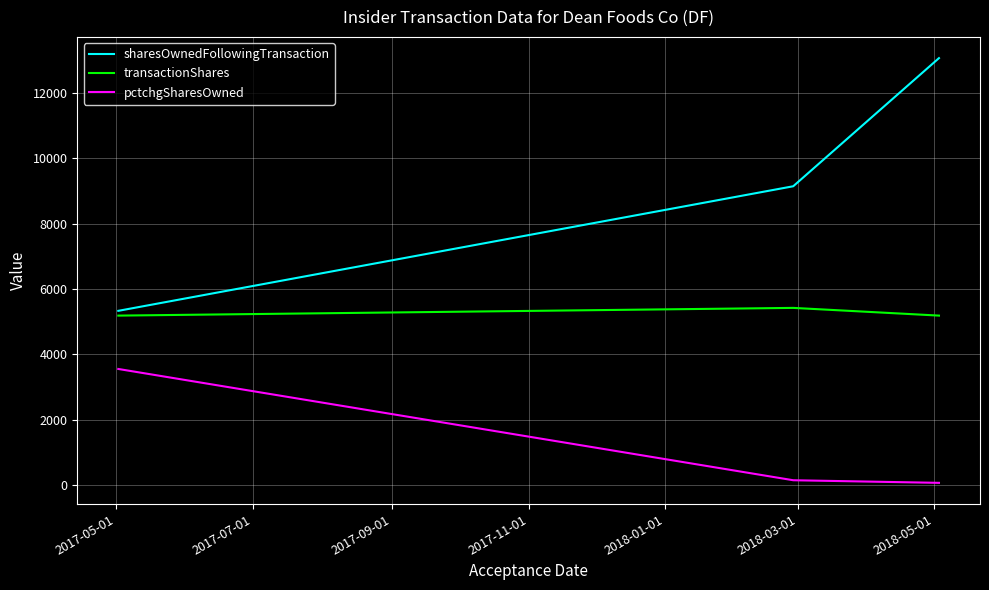

Which series has the widest spread of values?

sharesOwnedFollowingTransaction